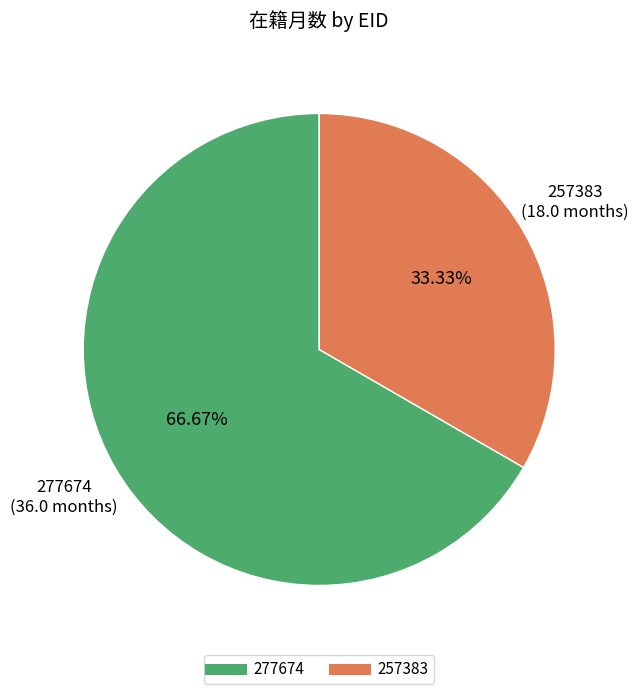

To the nearest percent, what is the average slice percentage?

50%